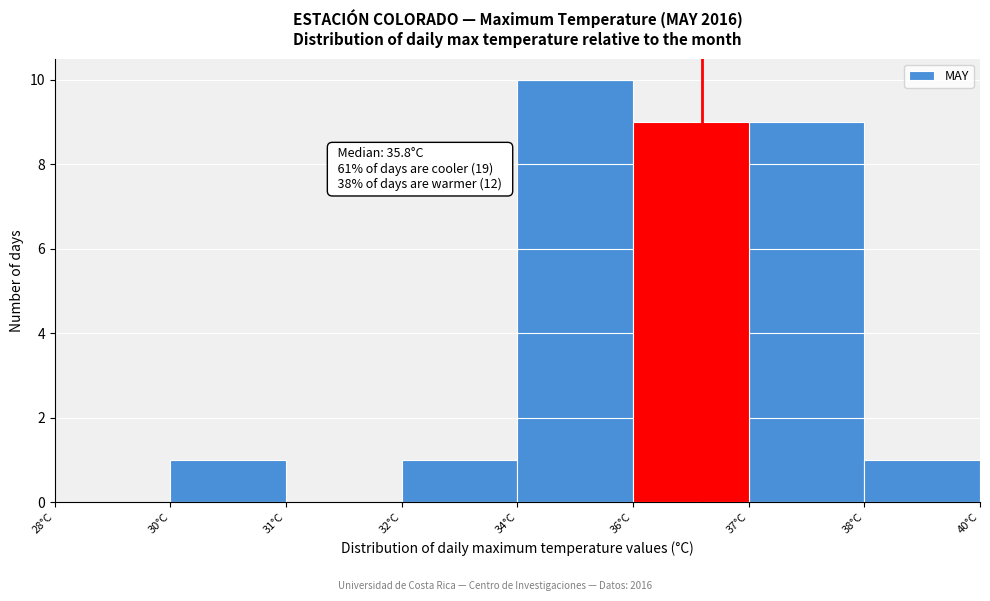

Reading left to right, transcribe all the data shown in this chart.

28°C=0	30°C=1	31°C=0	32°C=1	34°C=10	36°C=9	37°C=9	38°C=1